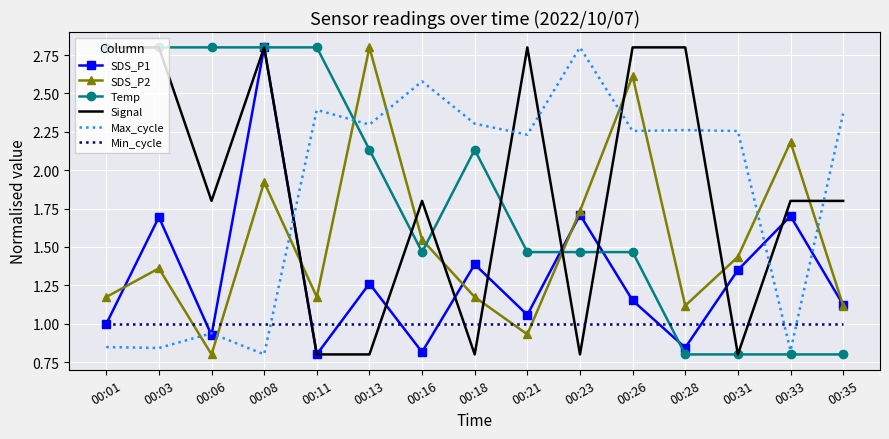

What is the total value across all series at 00:28?

8.8